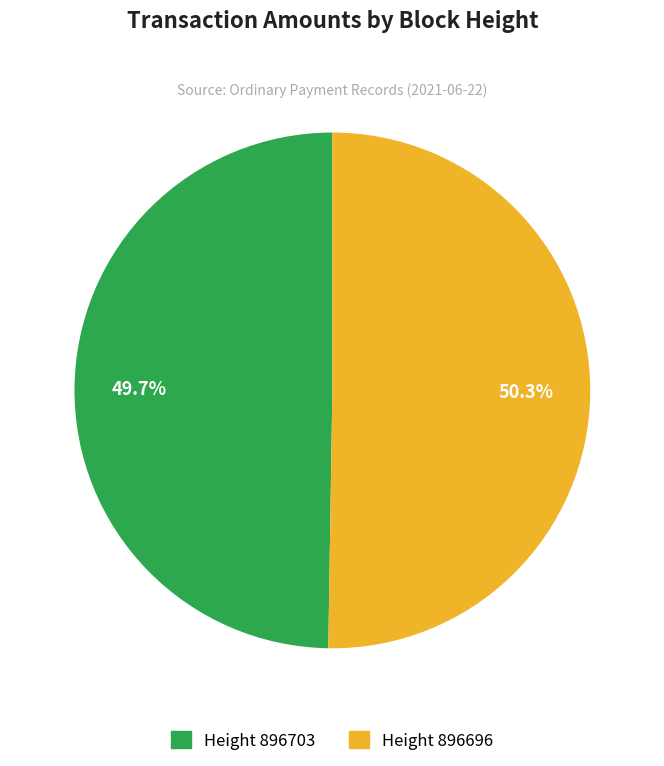

Rank the categories by value from highest to lowest.

Height 896696, Height 896703